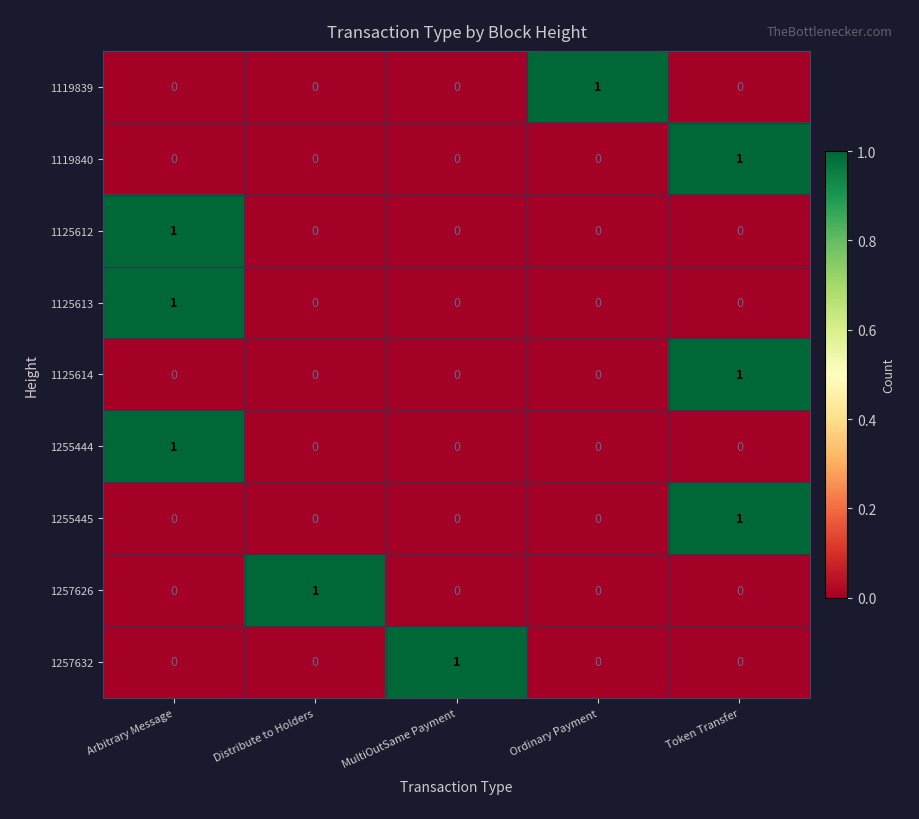

Is it true that 1255445 equals 1 at Distribute to Holders?

False